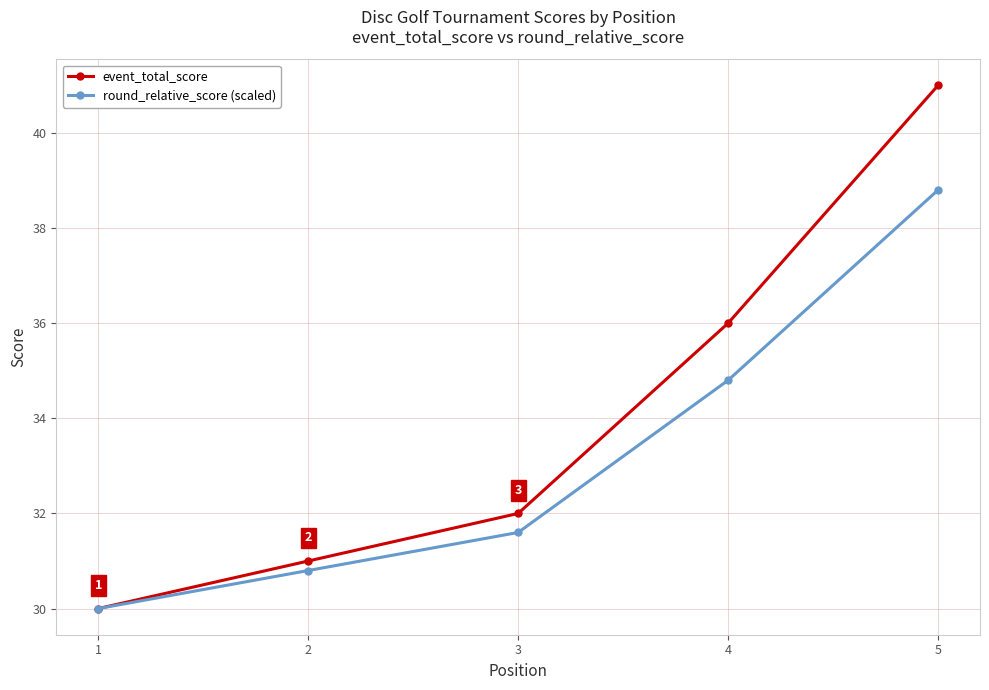

Reading right to left, transcribe all the data shown in this chart.

event_total_score: 41.0	36.0	32.0	31.0	30.0
round_relative_score (scaled): 38.8	34.8	31.6	30.8	30.0